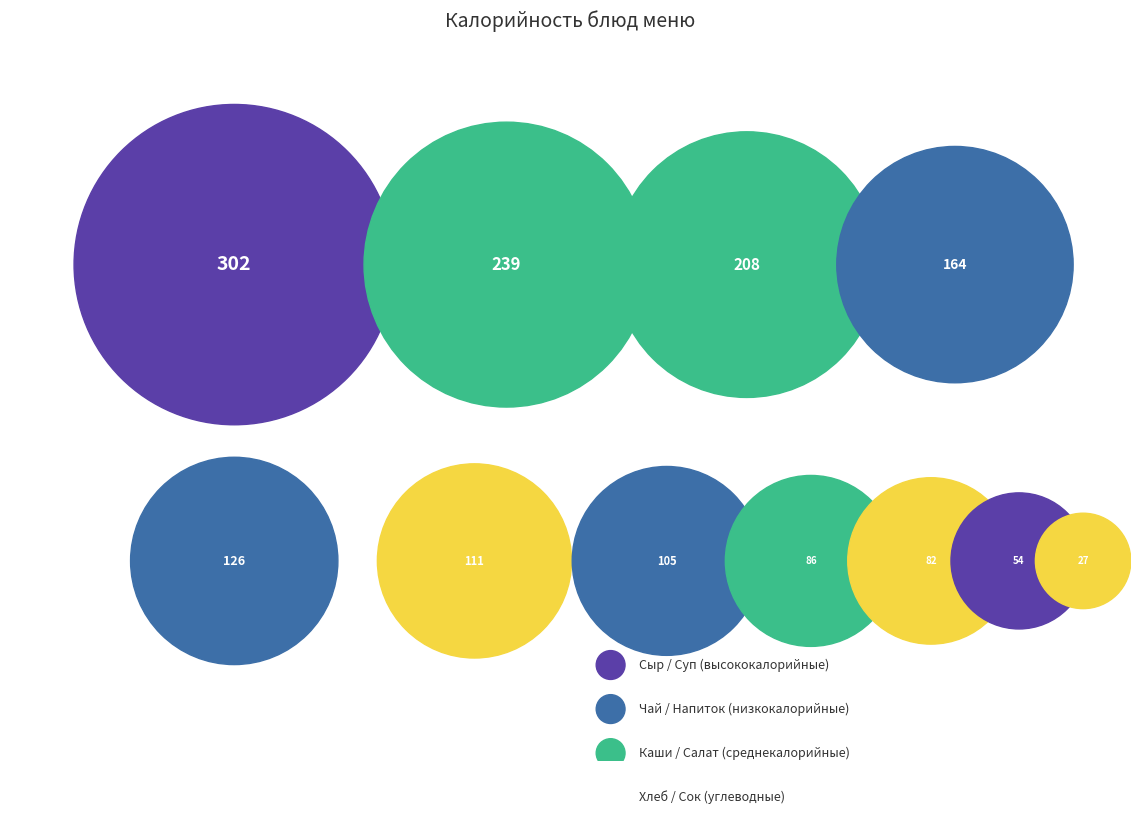

Which category has the biggest portion of the pie?

Печеночный пудинг